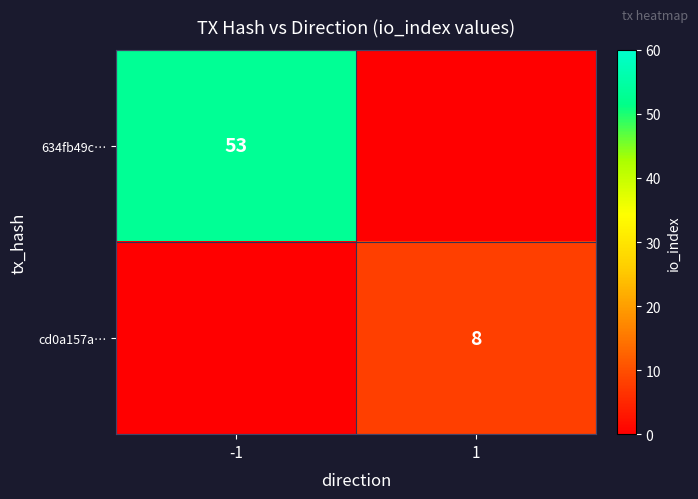

Is the value of cd0a157a… at 1 greater than the value of 634fb49c… at -1?

No